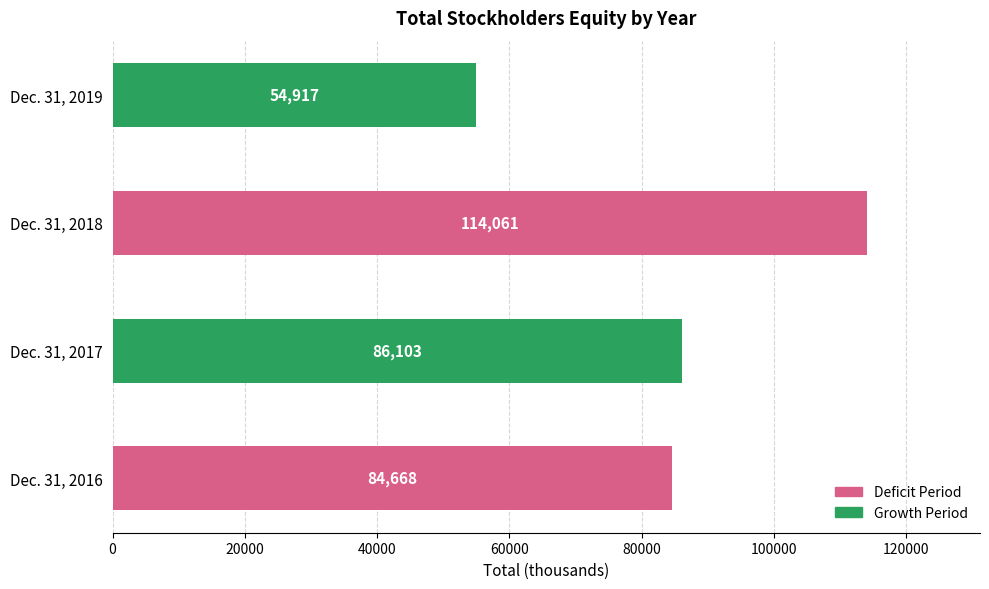

How many distinct data groups are displayed?

1